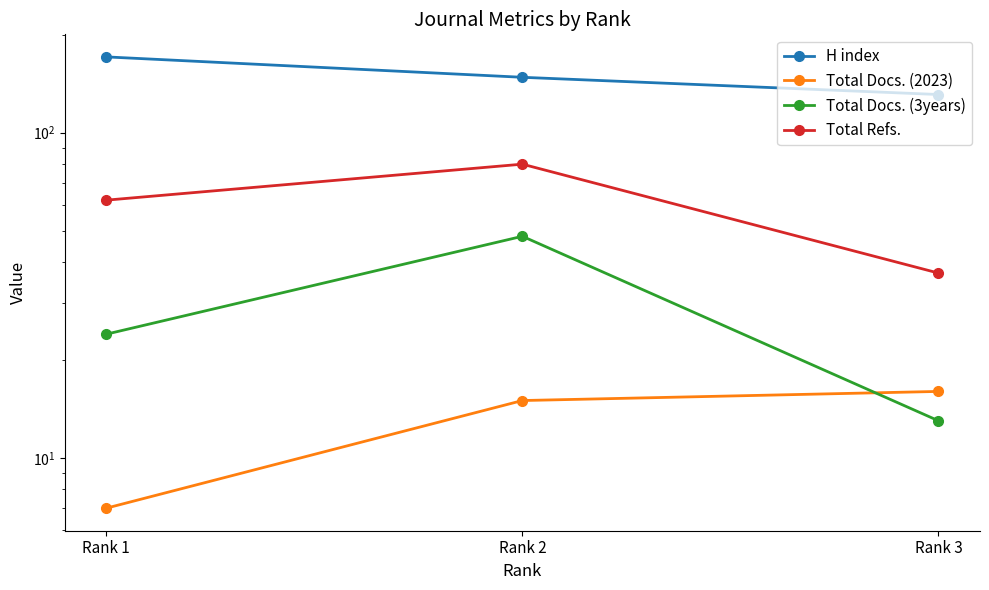

What is the sum of all H index values?

450